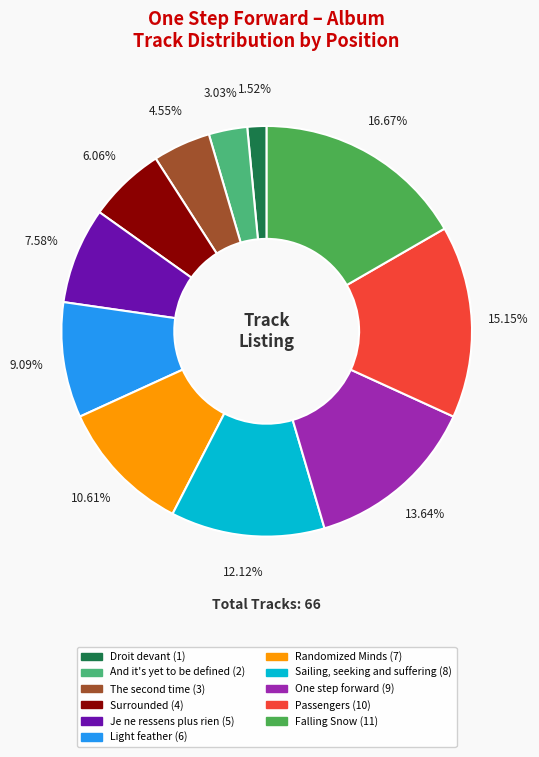

True or false: Falling Snow accounts for 17% of the total.

True